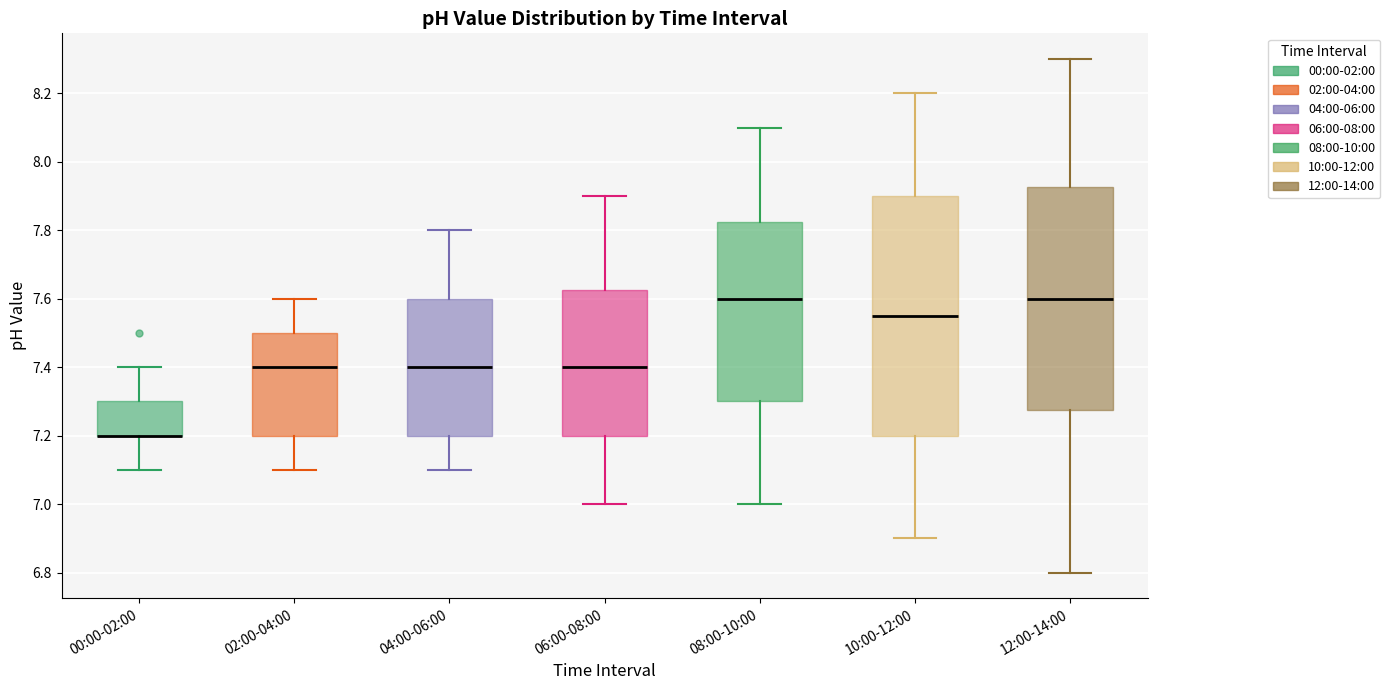

Where does the lower whisker of the box for 12:00-14:00 end on the y-axis? The values are not printed on the chart, so give them approximately, as read against the axis.

6.80